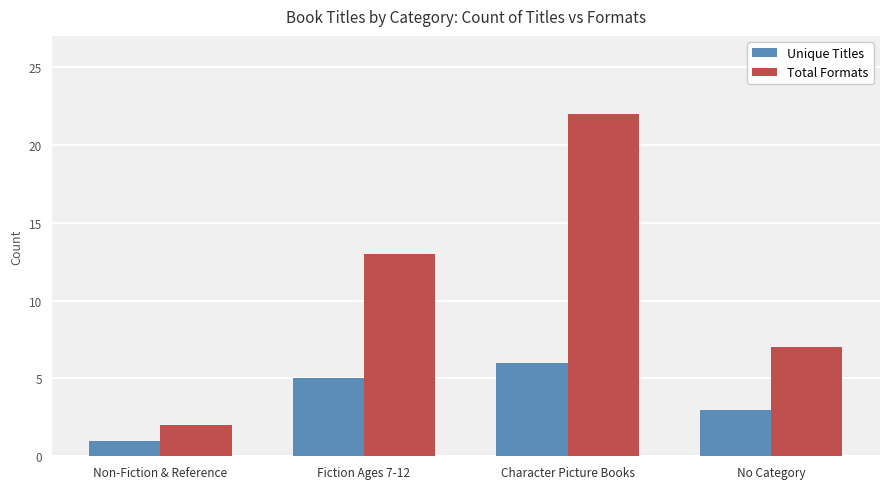

Reading right to left, transcribe all the data shown in this chart.

Unique Titles: 3	6	5	1
Total Formats: 7	22	13	2